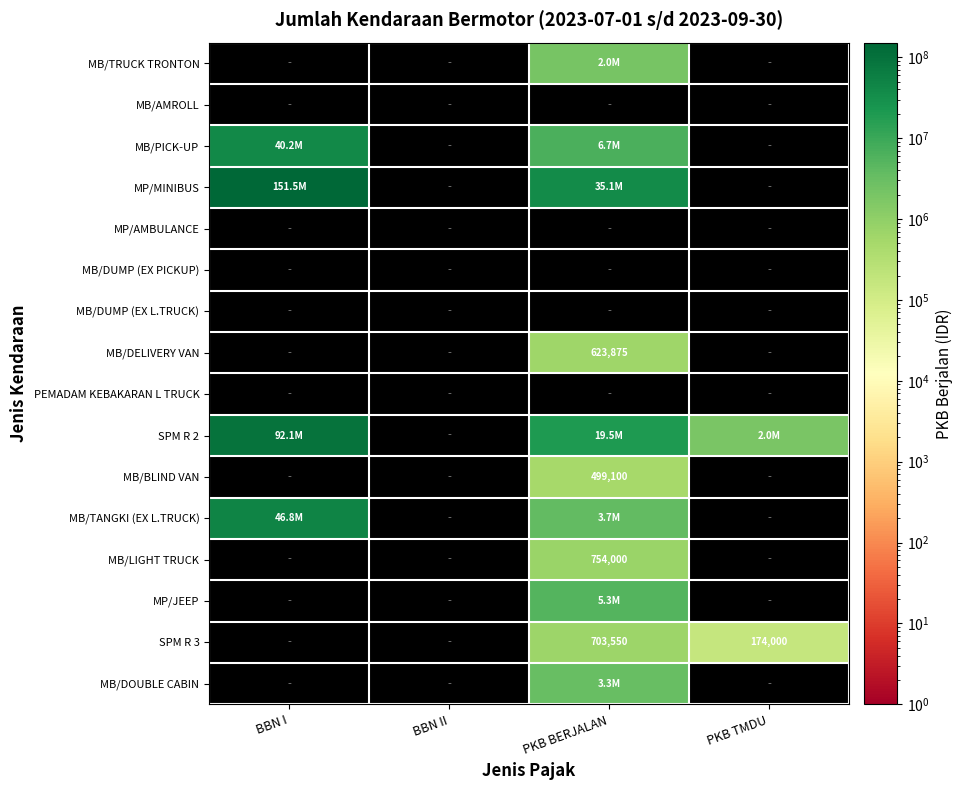

What is the difference between the maximum and minimum values in the SPM R 2 series?

90166000.0